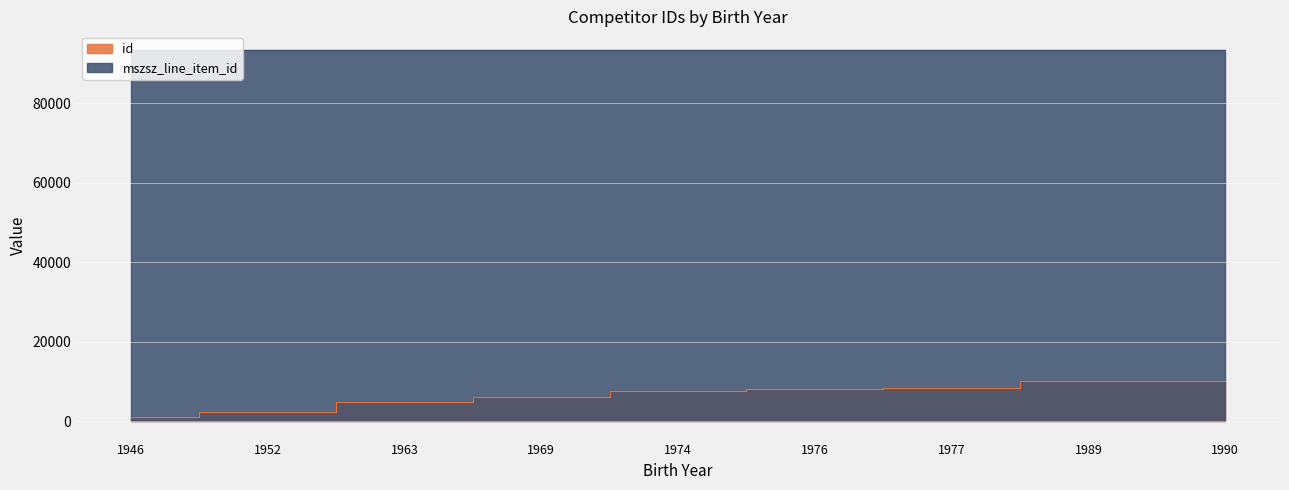

True or false: mszsz_line_item_id and id intersect in this chart.

False